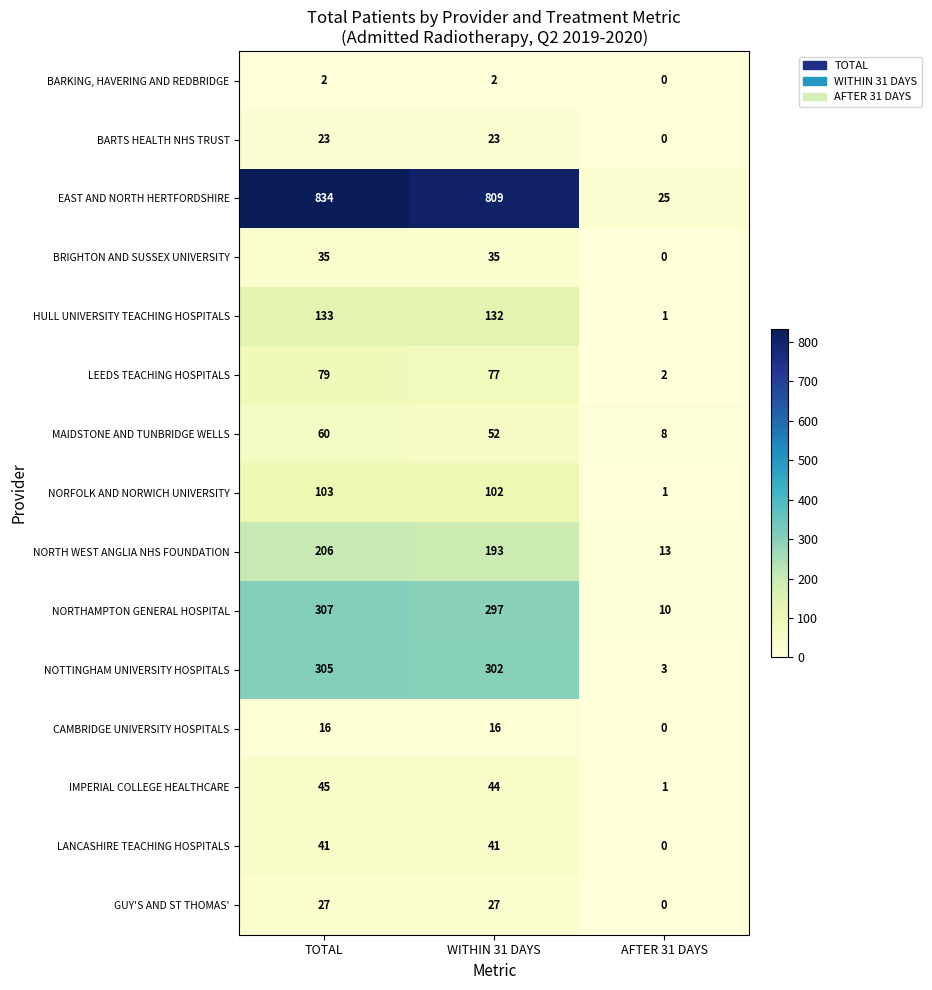

The EAST AND NORTH HERTFORDSHIRE series shows 228 at WITHIN 31 DAYS. True or false?

False